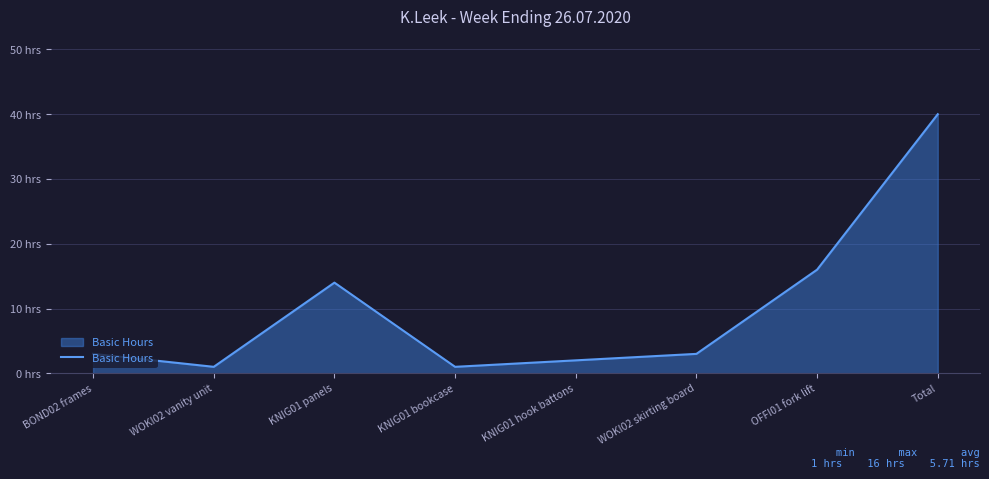

Read the value at BOND02 frames.

3